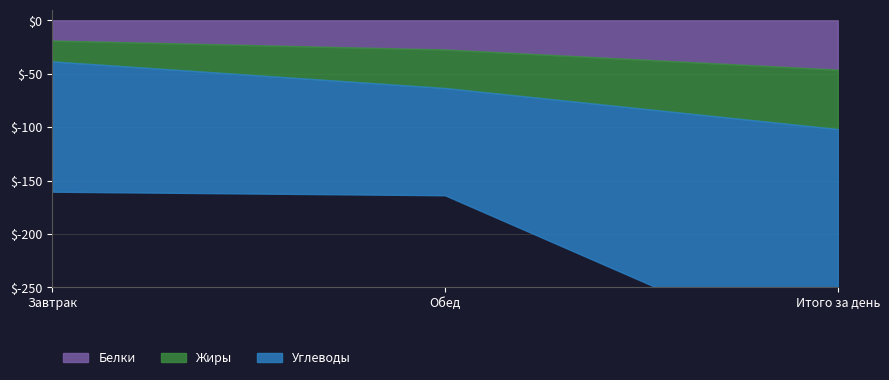

What is the spread (max minus min) of values at Итого за день?

176.3